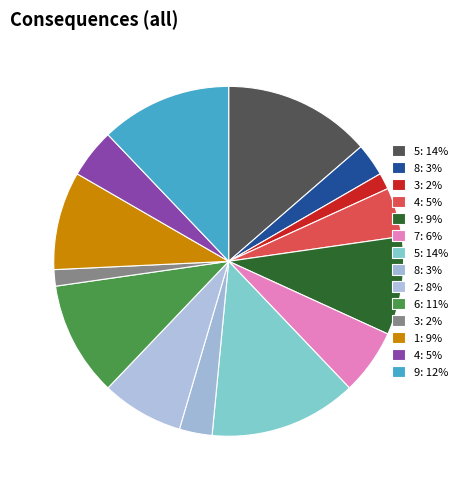

How many slices are in this pie chart?

14